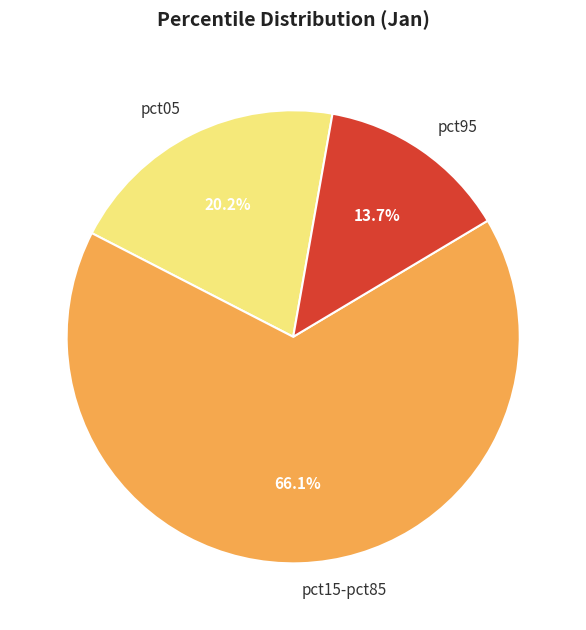

How many segments does this pie chart have?

3